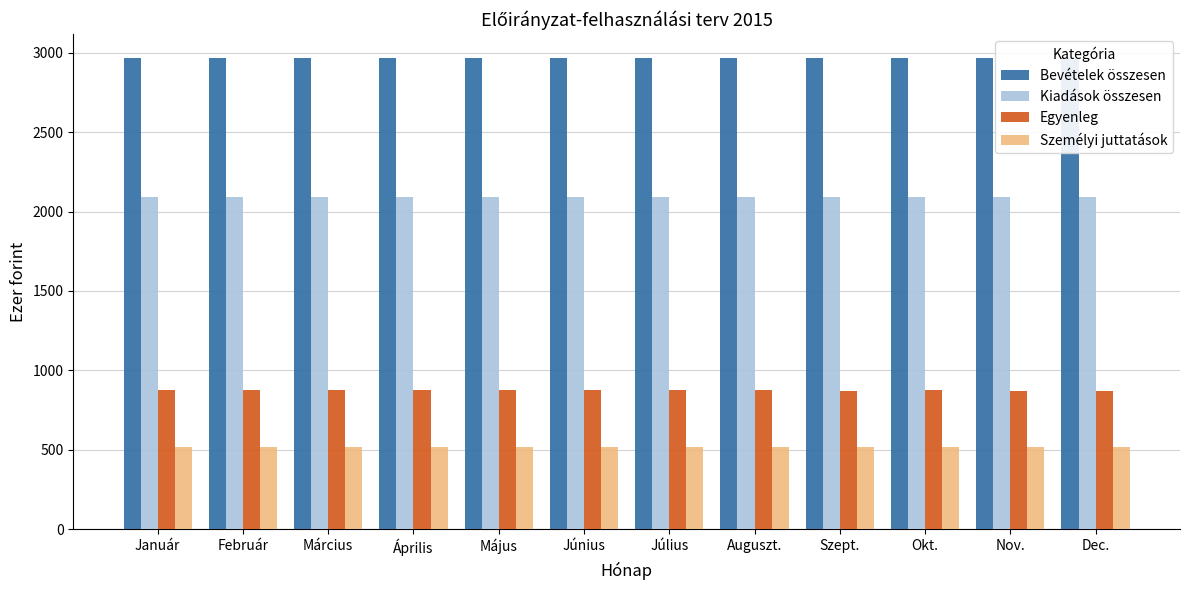

What is the spread (max minus min) of values at Február?

2452